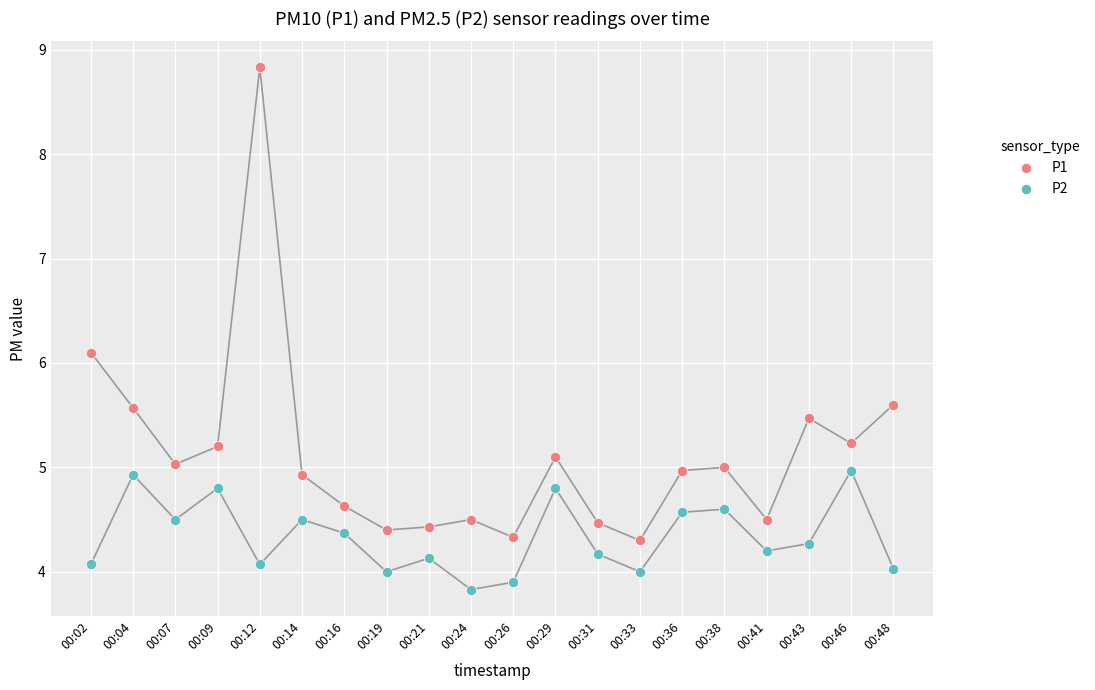

Which series contains the highest Y value?

P1